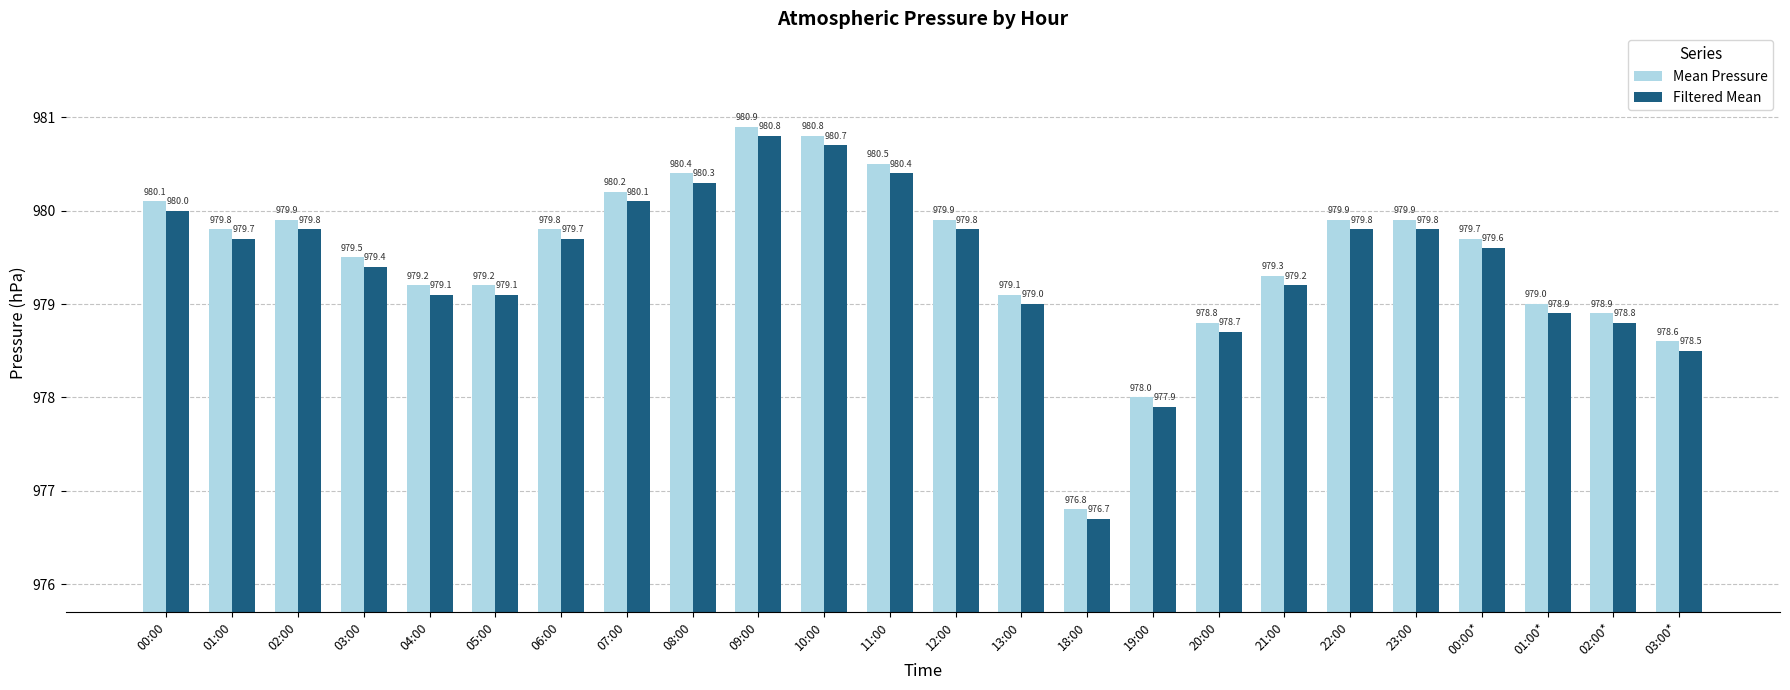

Count the number of categories in the chart.

24